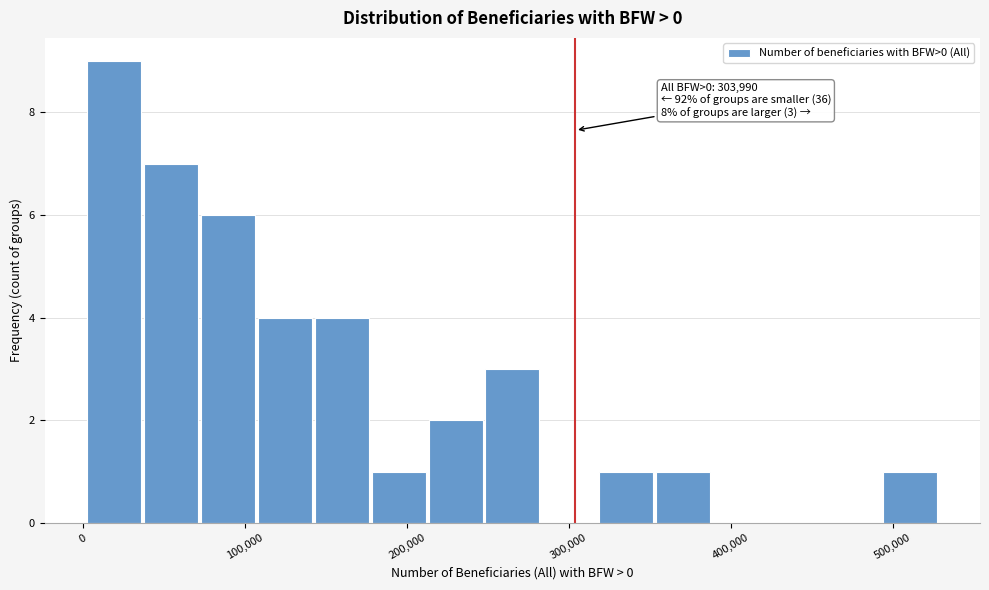

Read against the x-axis, roughly where is the centre of the tallest bar?

20000